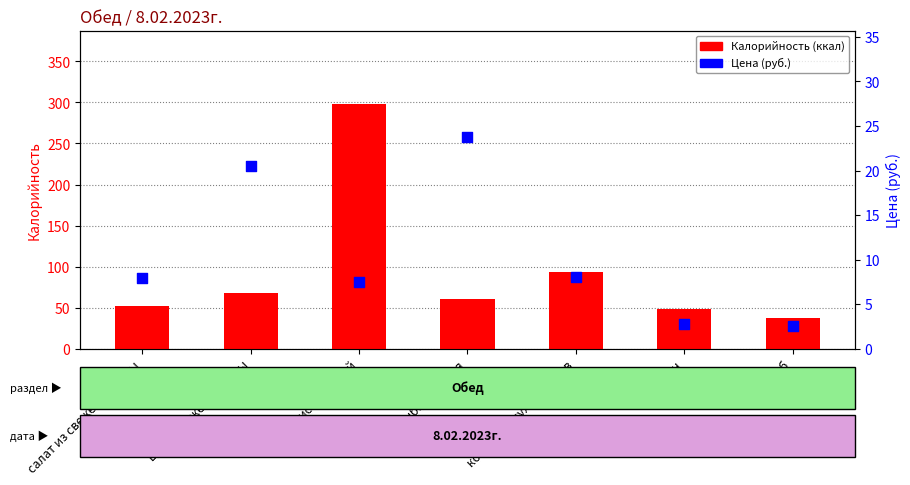

Is the value of Цена (руб.) at рыба жареная greater than the value of Калорийность at рис отварной?

No